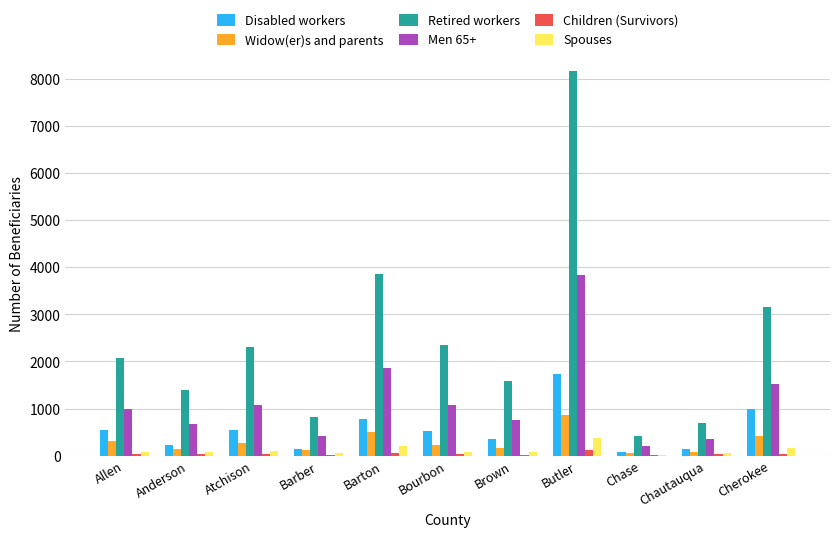

Count the number of data series in this chart.

6